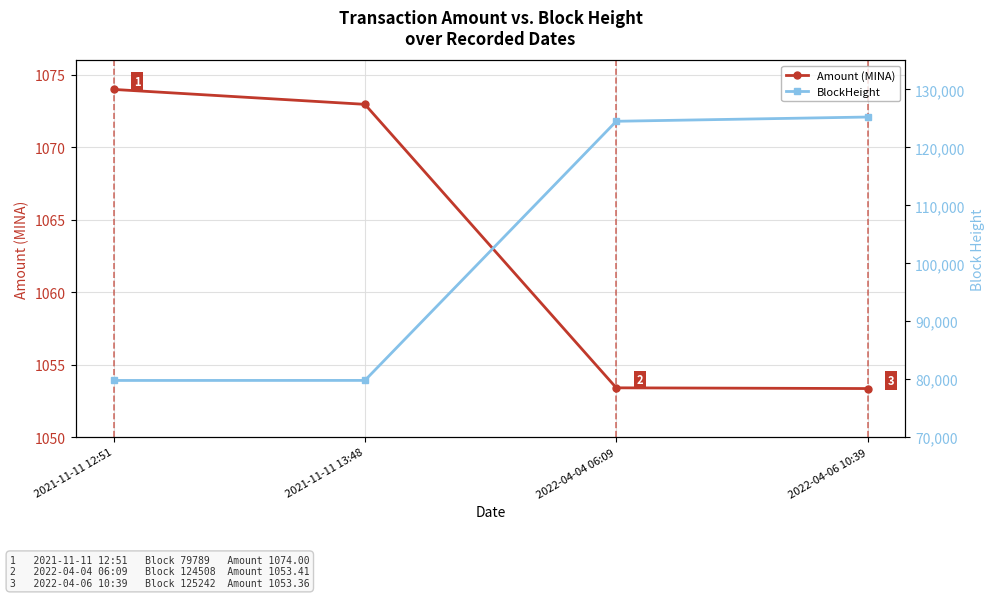

Rank the series by their maximum value, from highest to lowest.

BlockHeight, Amount (MINA)